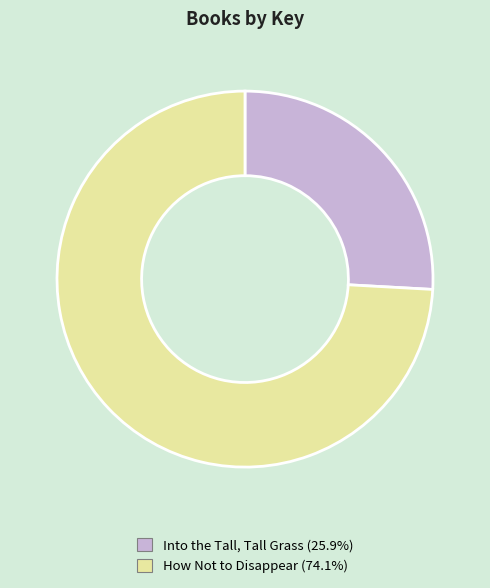

Is How Not to Disappear (74.1%) the majority of the pie?

Yes